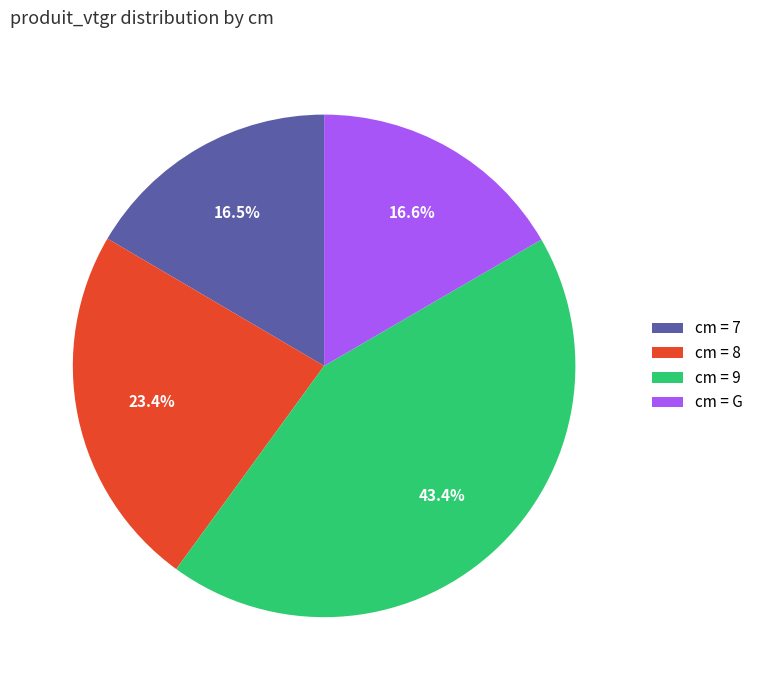

Is cm = 9 the majority of the pie?

No